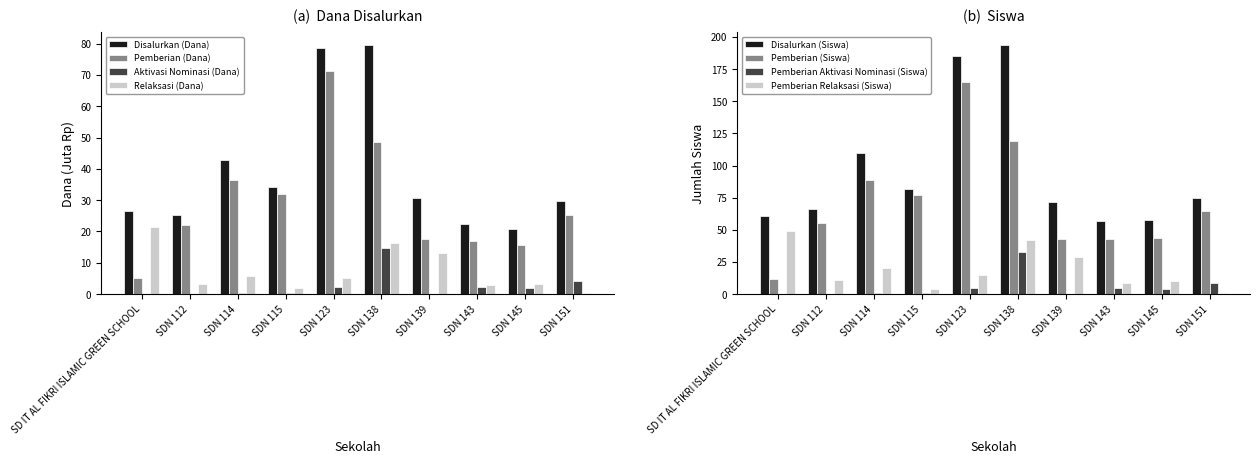

What is the sum of all Pemberian Relaksasi (Siswa) values?

190